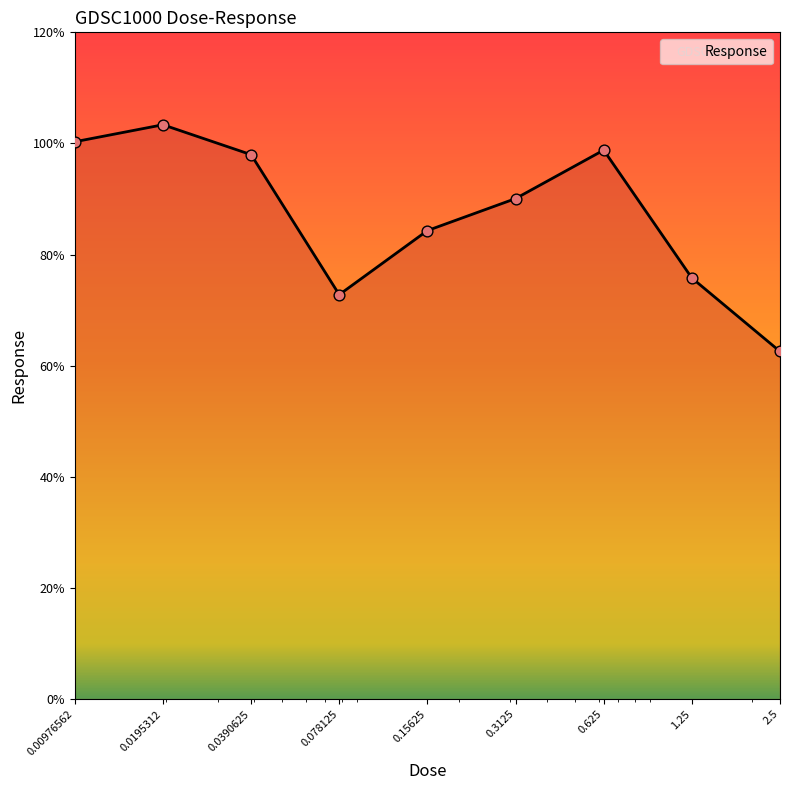

What is the maximum value shown in the chart?

103.4